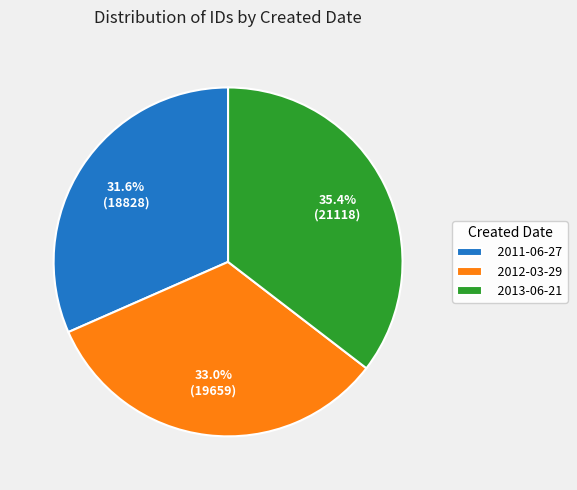

Does any single category account for the majority?

No